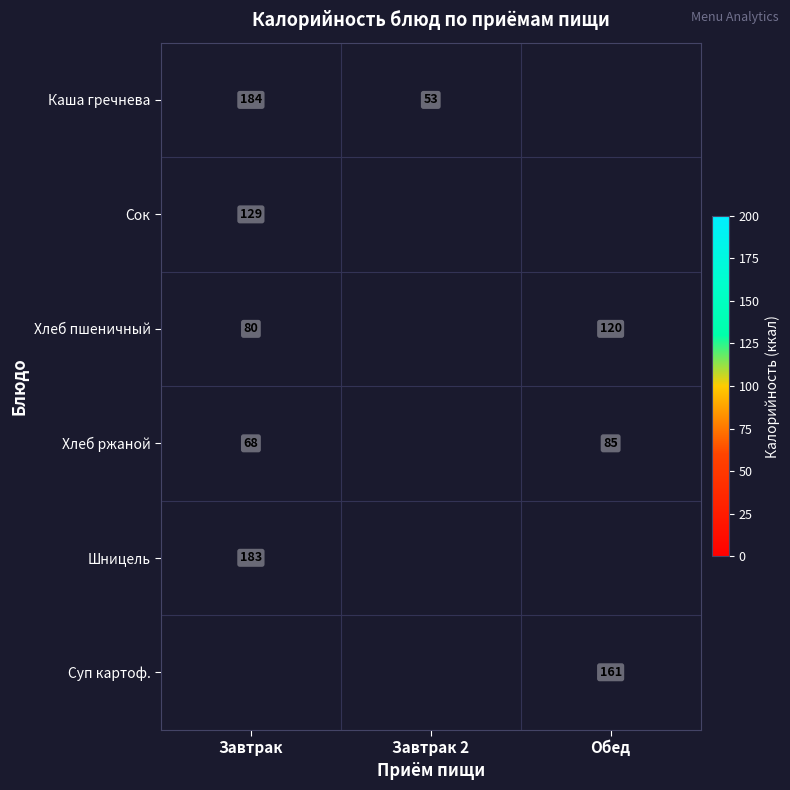

True or false: Каша гречнева has a value of 90 at Завтрак 2.

False